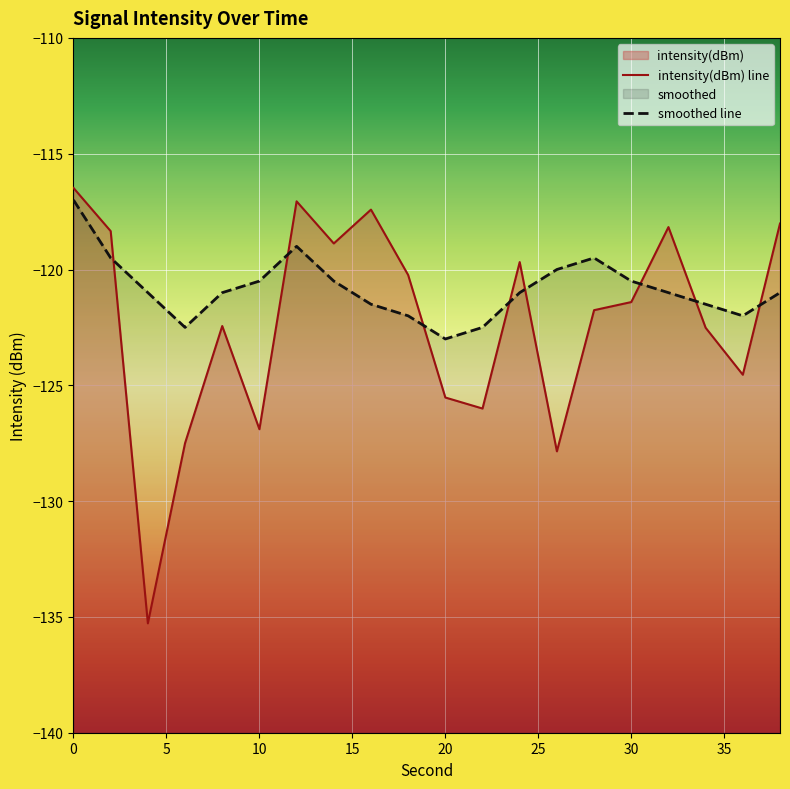

What is the difference between the second highest and second lowest values in the intensity(dBm) series?

10.8